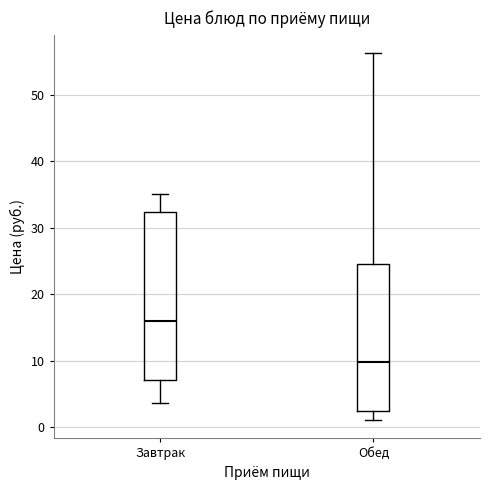

Where does the lower whisker of the box for Обед end on the y-axis? The values are not printed on the chart, so give them approximately, as read against the axis.

1